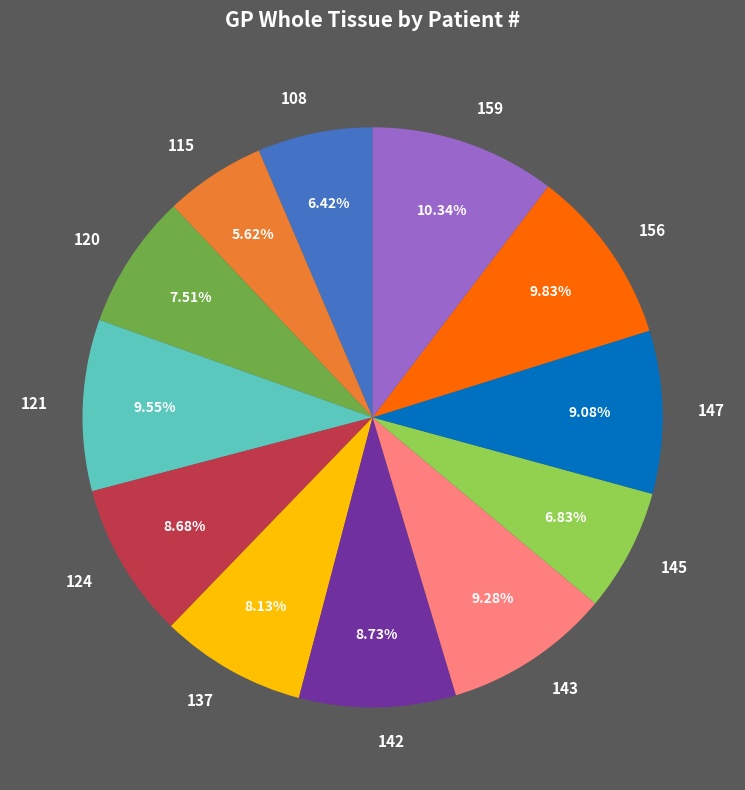

What portion of the pie excludes 143?

90.7%